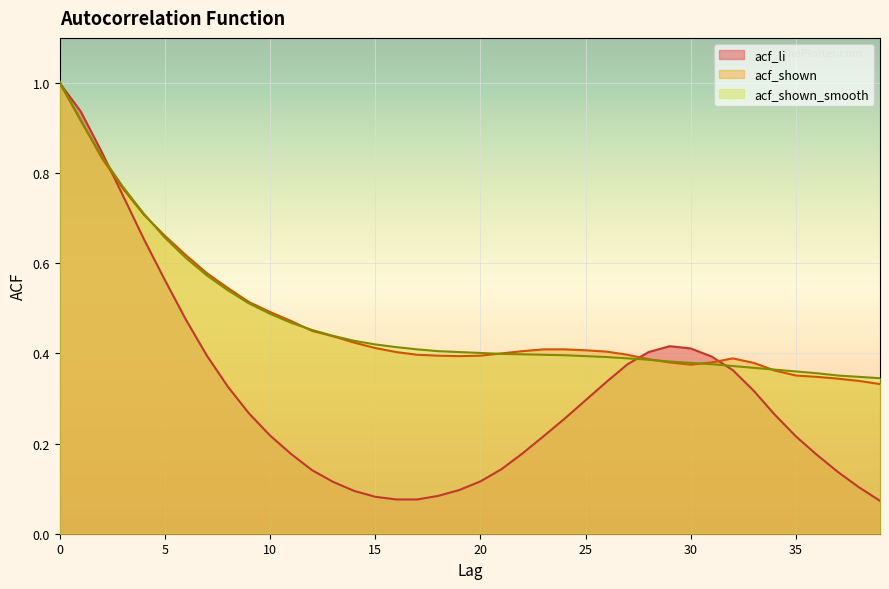

True or false: acf_shown has more than 2 points higher than both neighbors.

False